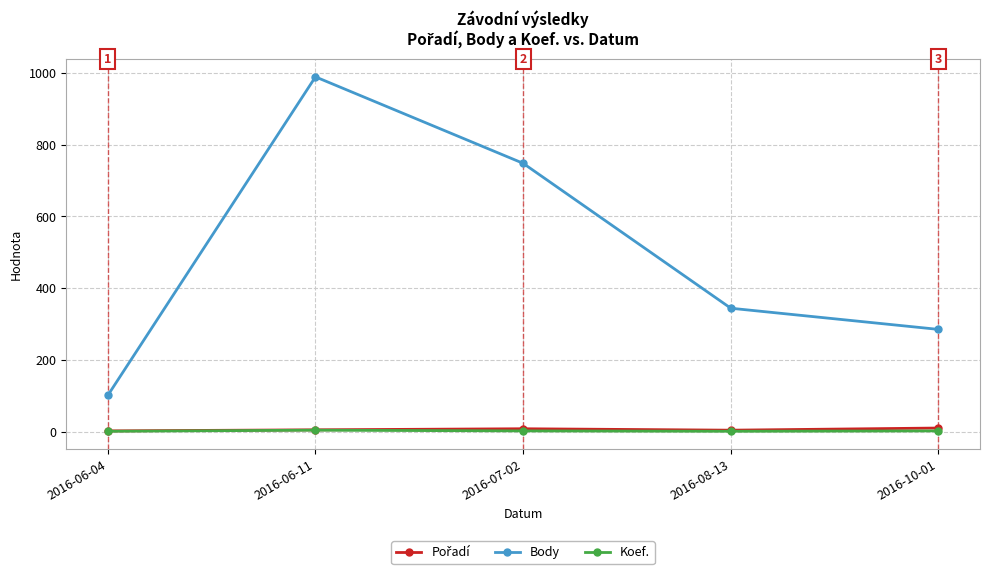

True or false: Body has more than 1 interior local peaks.

False